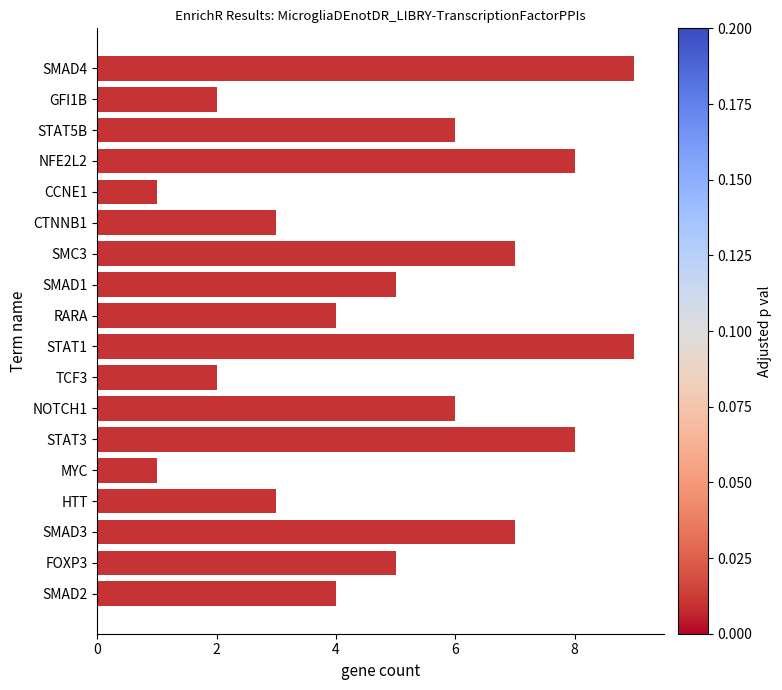

Is it true that the value at MYC is 2?

False